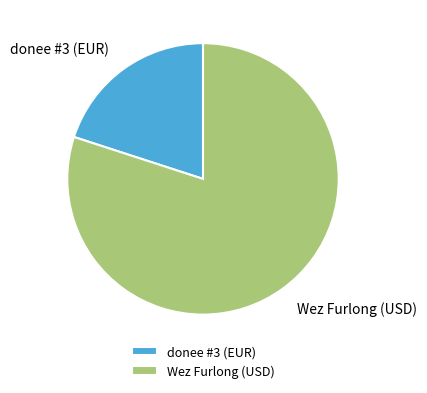

Which slice is the largest?

Wez Furlong (USD)